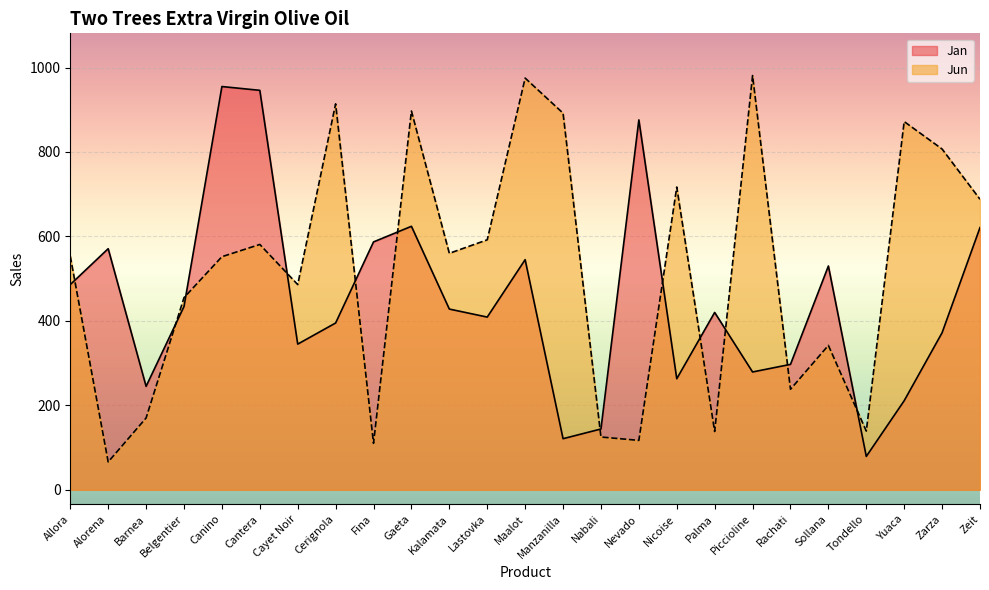

Reading right to left, list all the values displayed in this chart.

Jan: 621	372	211	79	530	297	279	420	263	876	144	121	545	409	428	624	587	395	345	946	955	434	245	571	486
Jun: 688	807	872	139	342	238	981	138	717	117	125	892	975	592	560	897	110	914	486	581	552	455	170	66	553